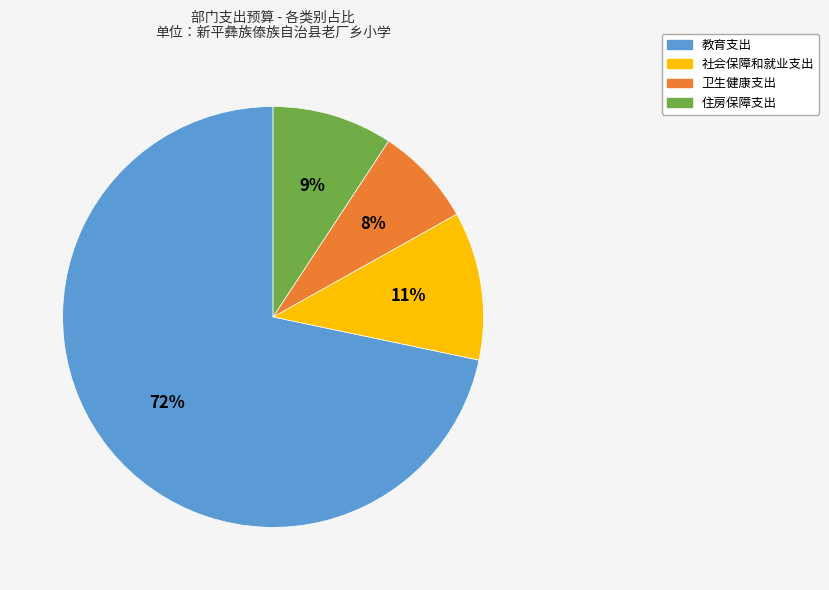

Does 教育支出 account for over 50% of the chart?

Yes